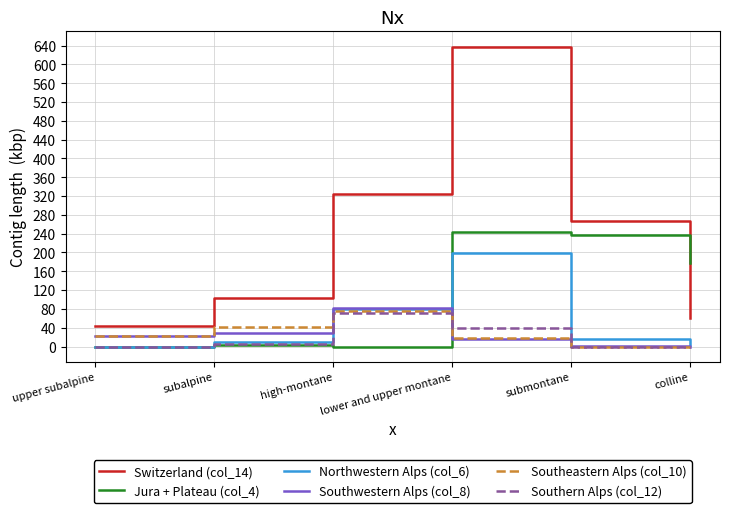

Which series has the largest total across all categories?

Switzerland (col_14)